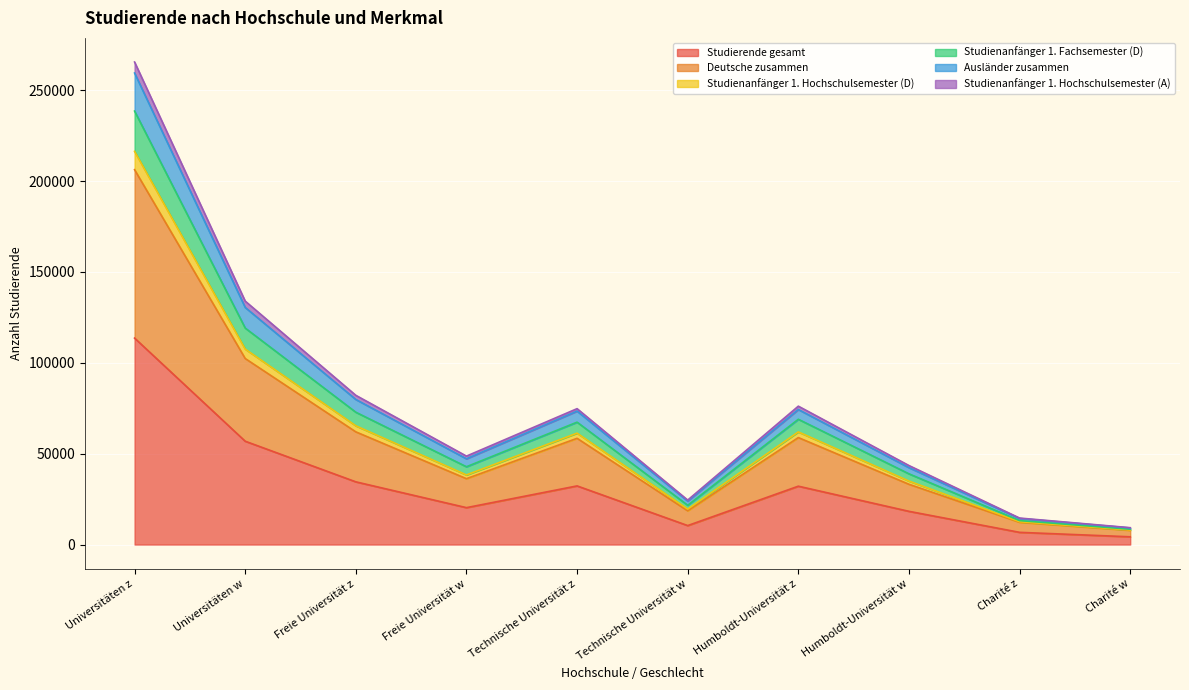

At which label does Studierende gesamt reach its peak?

Universitäten z